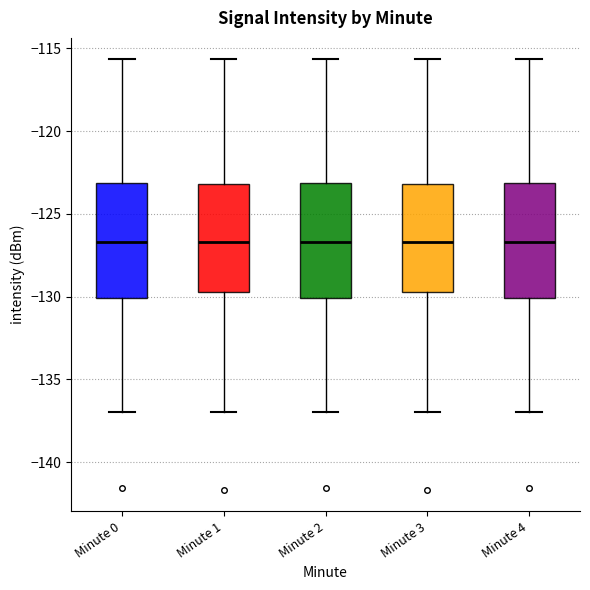

Reading left to right, transcribe this box plot: for each box, give where its median line is, the range the box spans, and where its two whiskers end, as read against the y-axis. The values are not printed on the chart, so give them approximately, as read against the axis.

Minute 0: median -126.5, box -130.0 to -123.0, whiskers -137.0 to -115.5
Minute 1: median -126.5, box -129.5 to -123.0, whiskers -137.0 to -115.5
Minute 2: median -126.5, box -130.0 to -123.0, whiskers -137.0 to -115.5
Minute 3: median -126.5, box -129.5 to -123.0, whiskers -137.0 to -115.5
Minute 4: median -126.5, box -130.0 to -123.0, whiskers -137.0 to -115.5